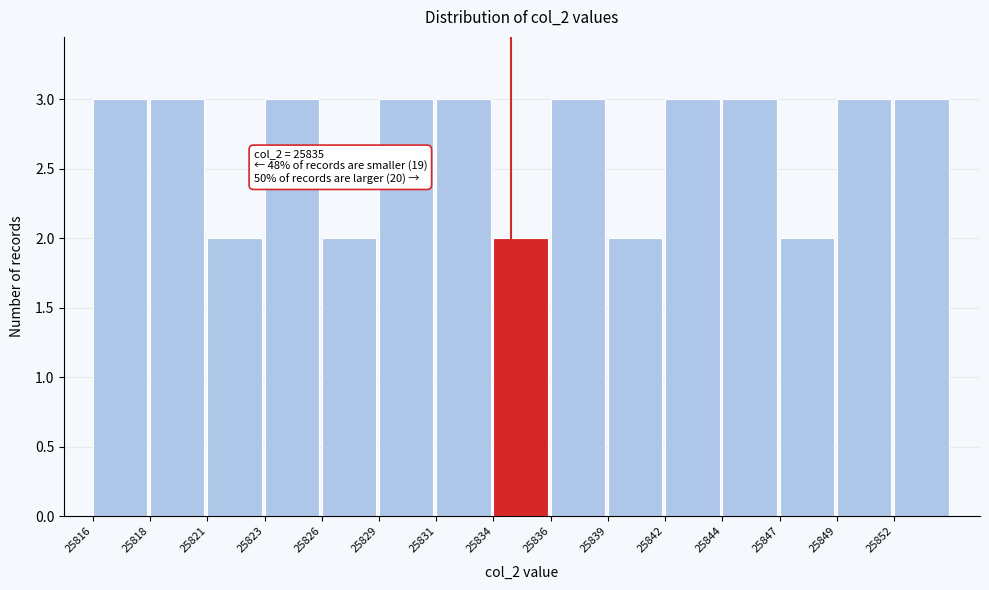

Reading left to right, list all the values displayed in this chart.

3	3	2	3	2	3	3	2	3	2	3	3	2	3	3